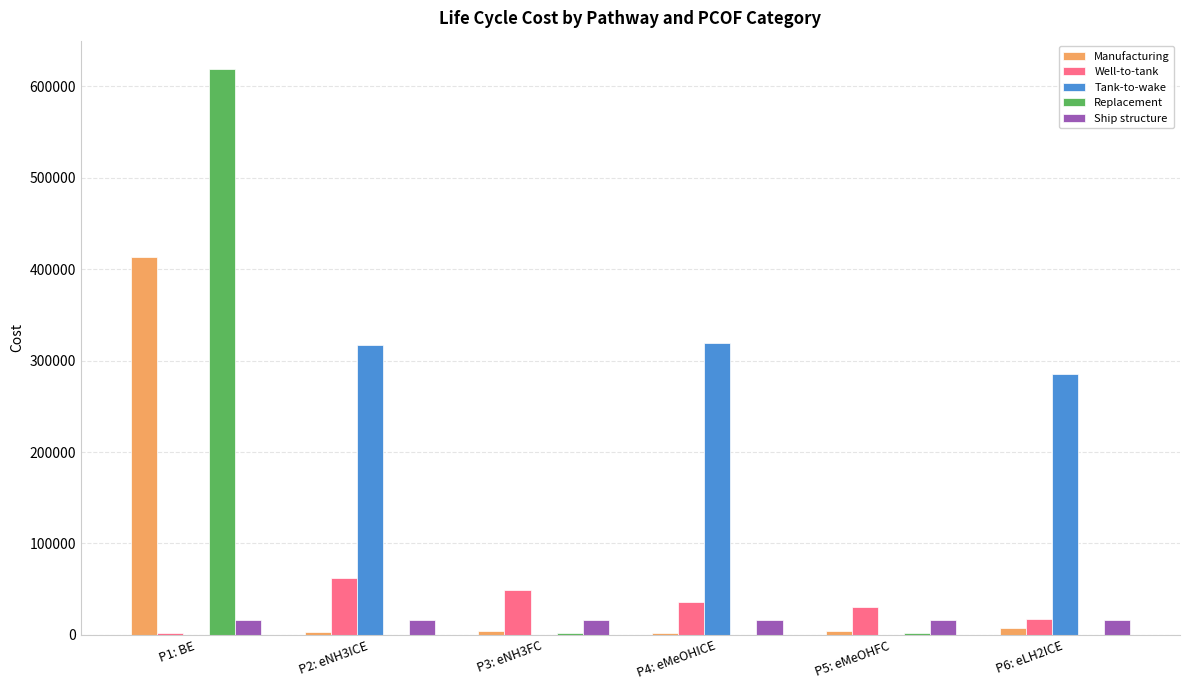

What is the highest value of the Tank-to-wake series?

319801.7